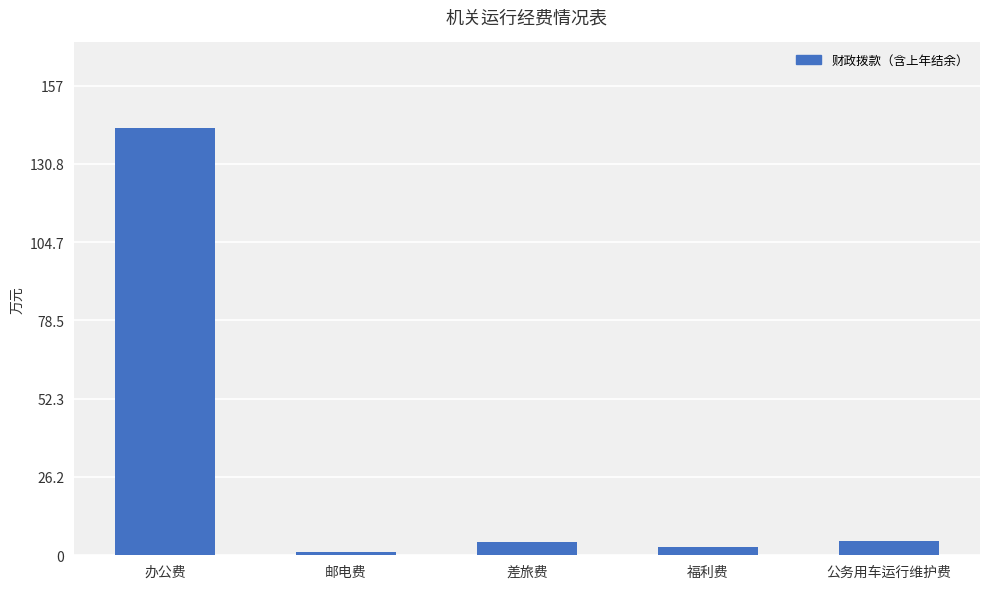

Are the bars horizontal?

No